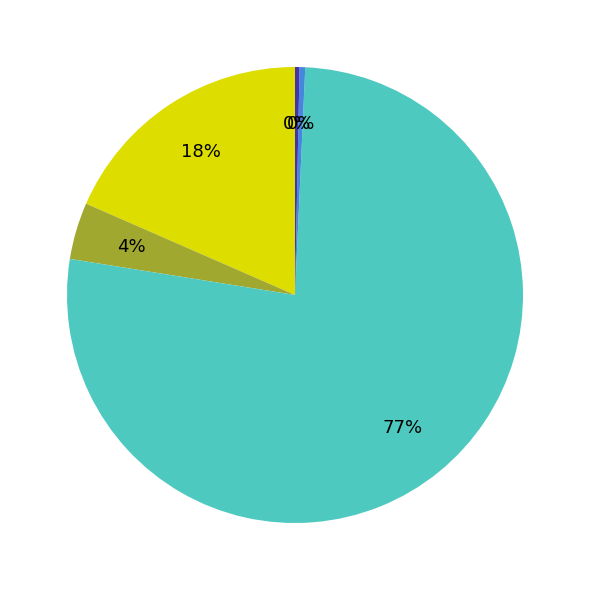

Does any single category account for the majority?

Yes